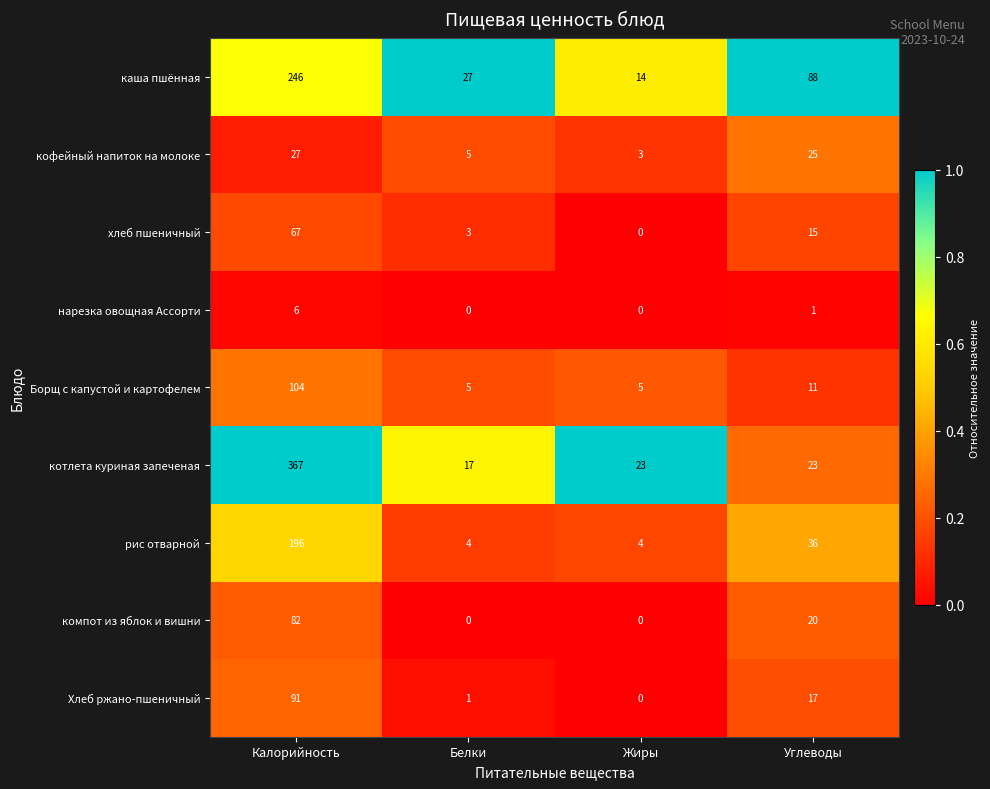

At which category does the chart reach its peak across all series?

Калорийность